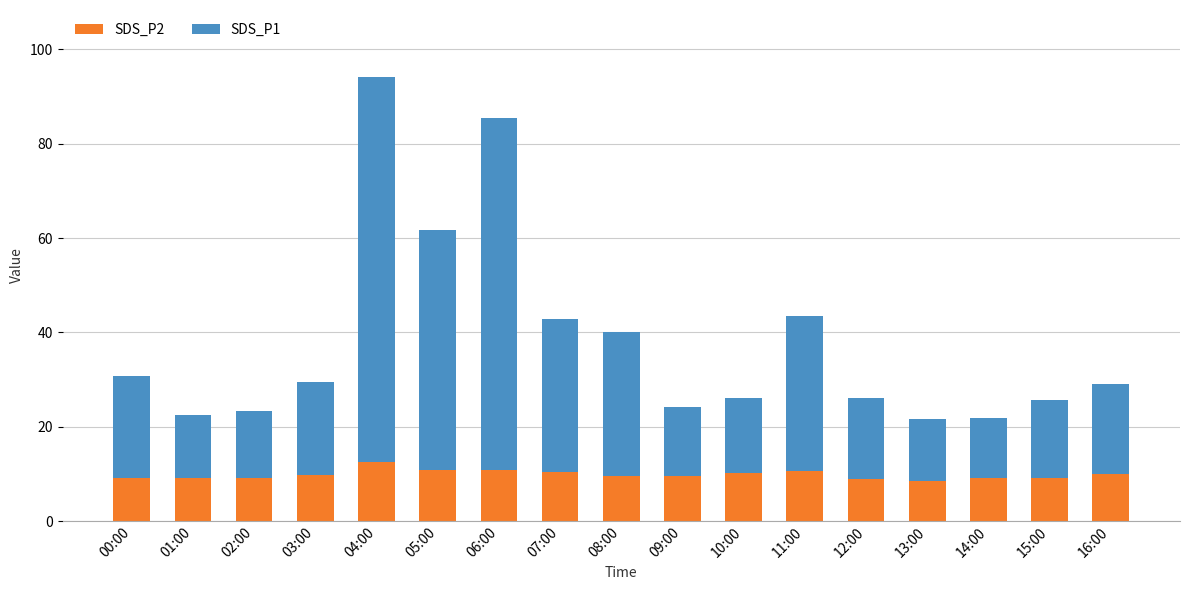

How many categories are shown in the chart?

17